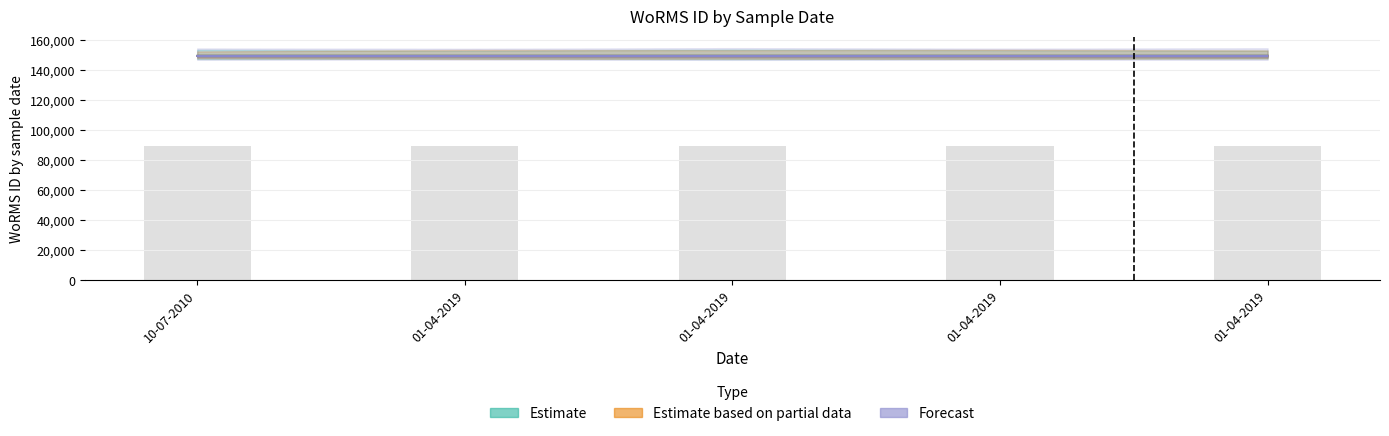

Which series has the widest spread of values?

Estimate